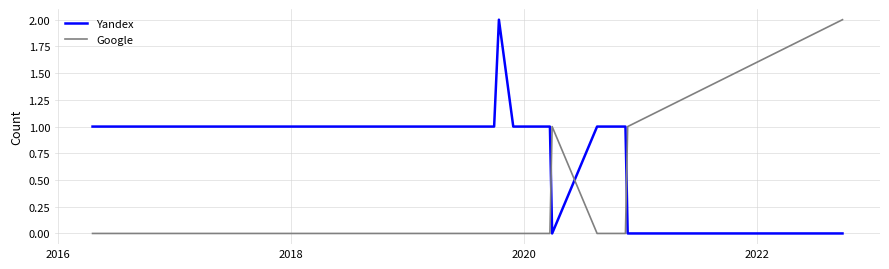

Rank the series by their average value, from highest to lowest.

Yandex, Google